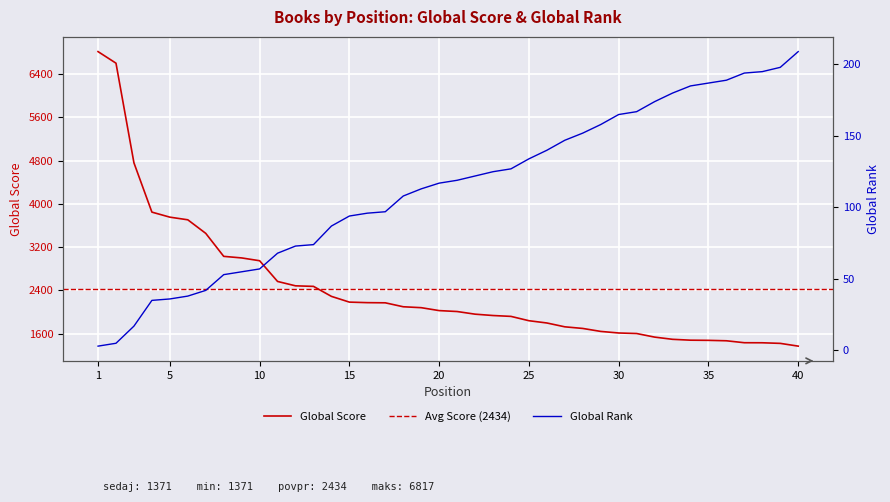

Rank the series at 30 from lowest to highest value.

Global Rank, Global Score